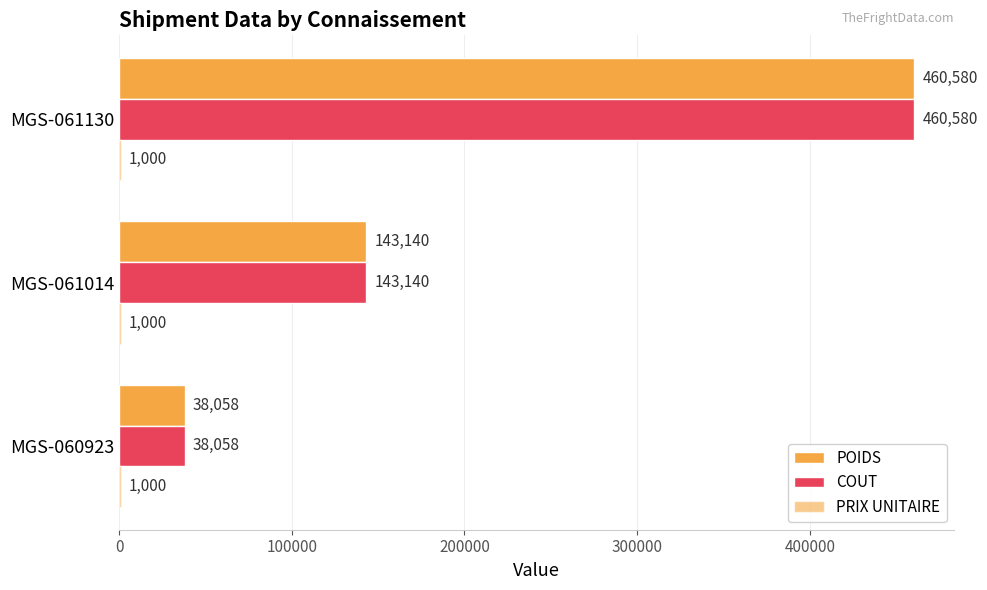

Count the number of data series in this chart.

3